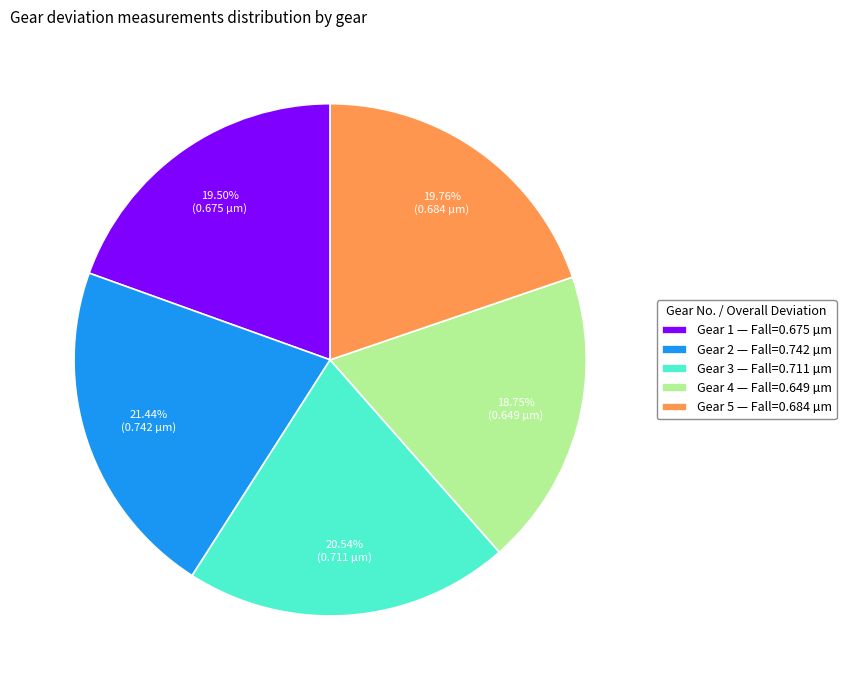

What portion of the pie excludes Gear 5?

80.2%